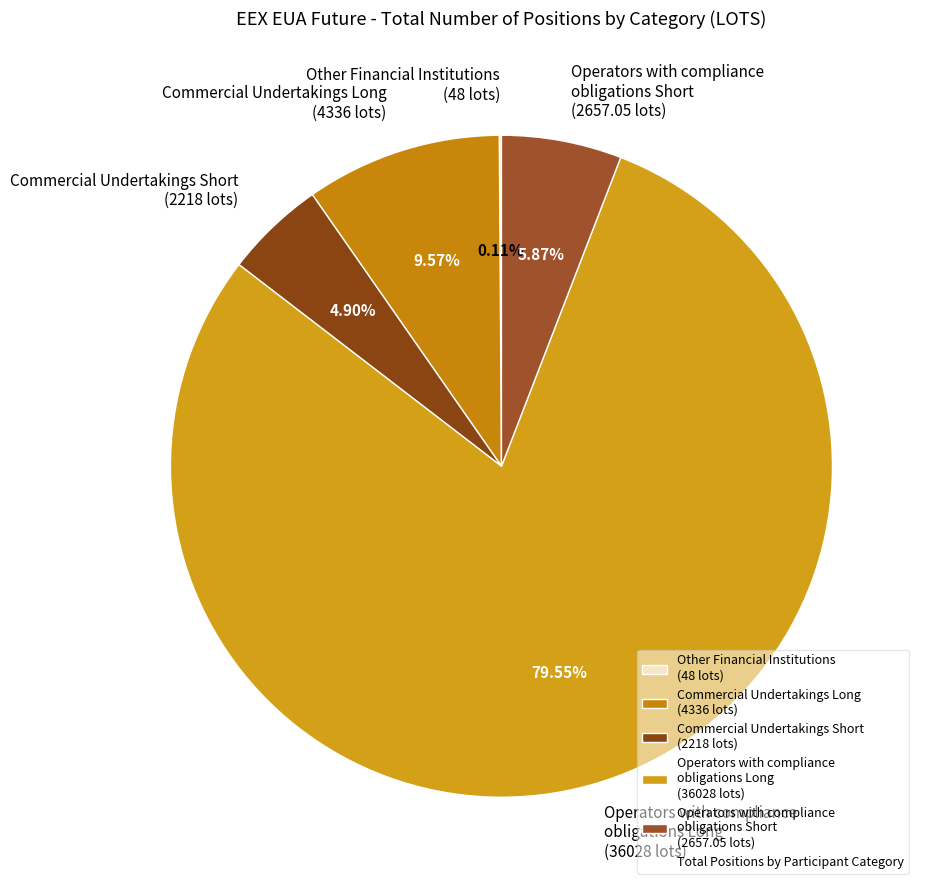

Which has a higher value, Operators with compliance obligations Long (36028 lots) or Commercial Undertakings Long (4336 lots)?

Operators with compliance obligations Long (36028 lots)